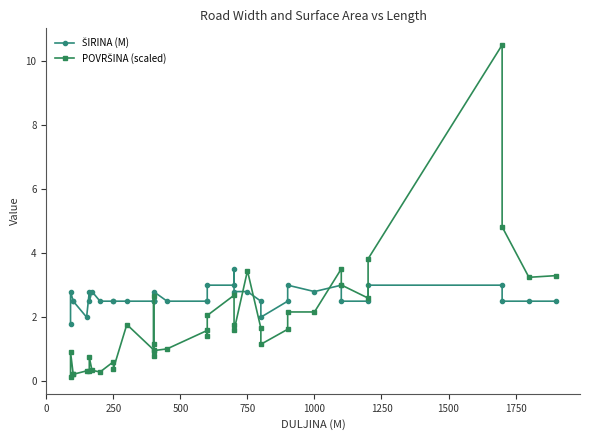

Which series has the largest total across all categories?

ŠIRINA (M)